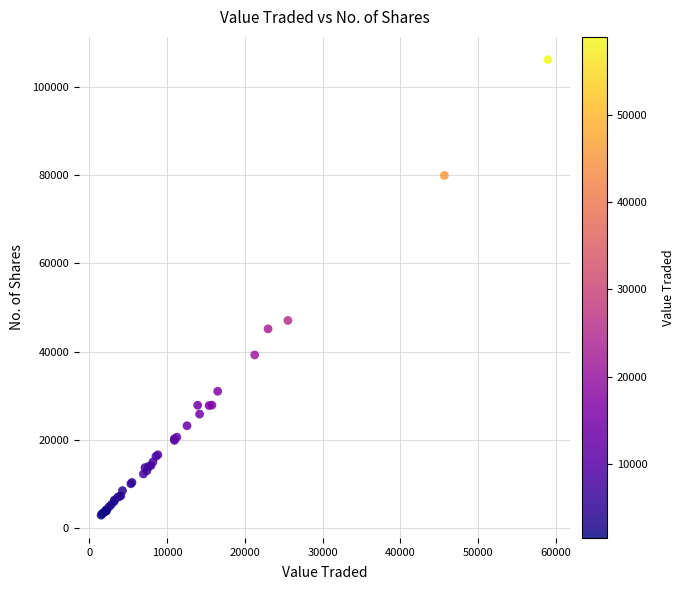

What Y value in the scatter plot is closest to 54529?

47049